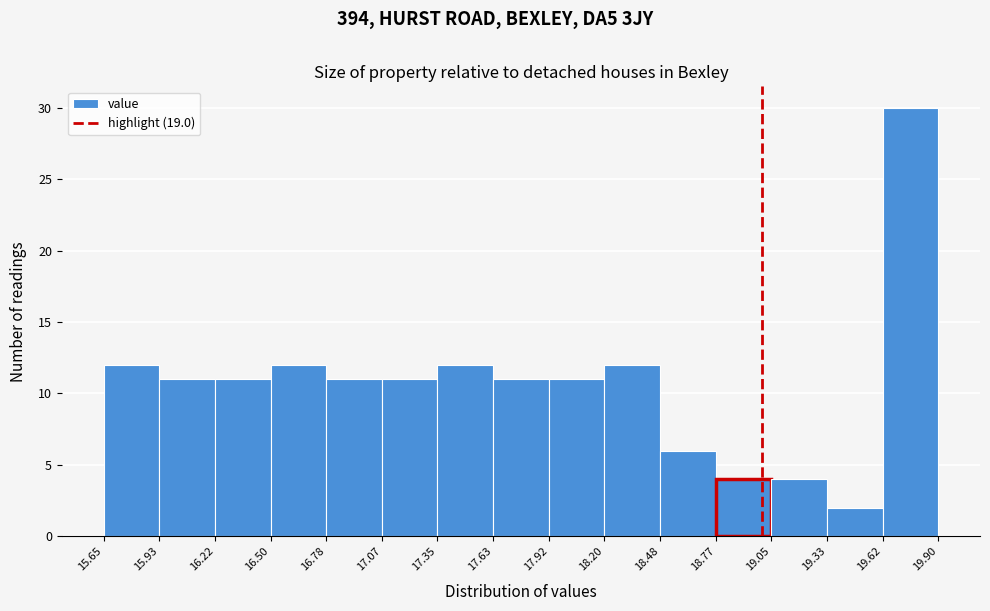

Which range on the x-axis has the tallest bar?

19.62 to 19.90